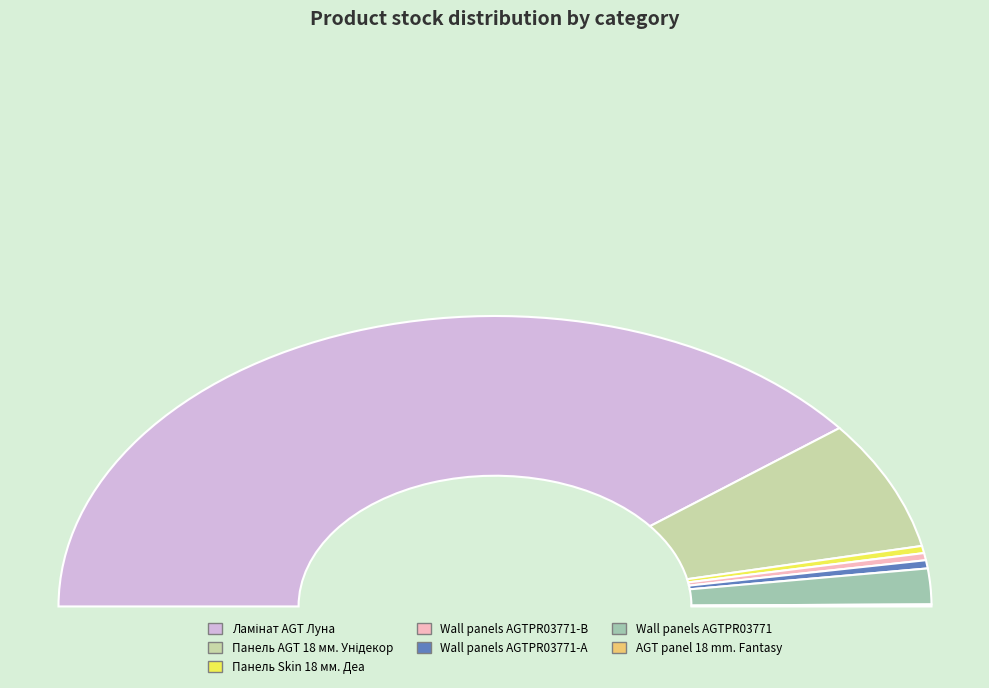

To the nearest percent, what is the average slice percentage?

14%